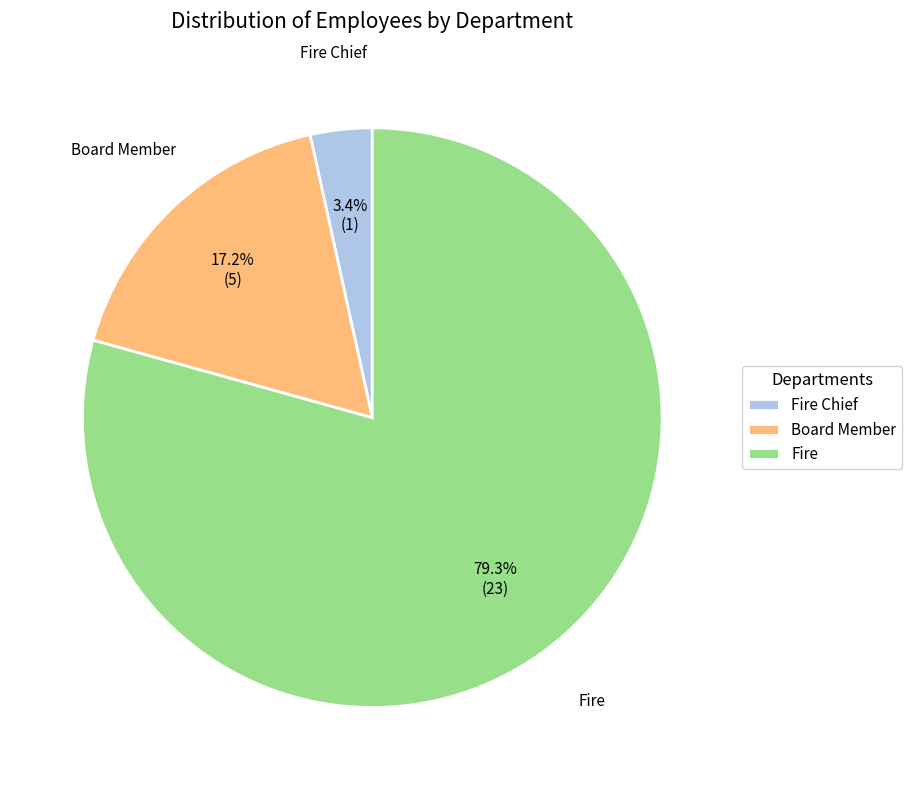

Rank the categories by value from highest to lowest.

Fire, Board Member, Fire Chief